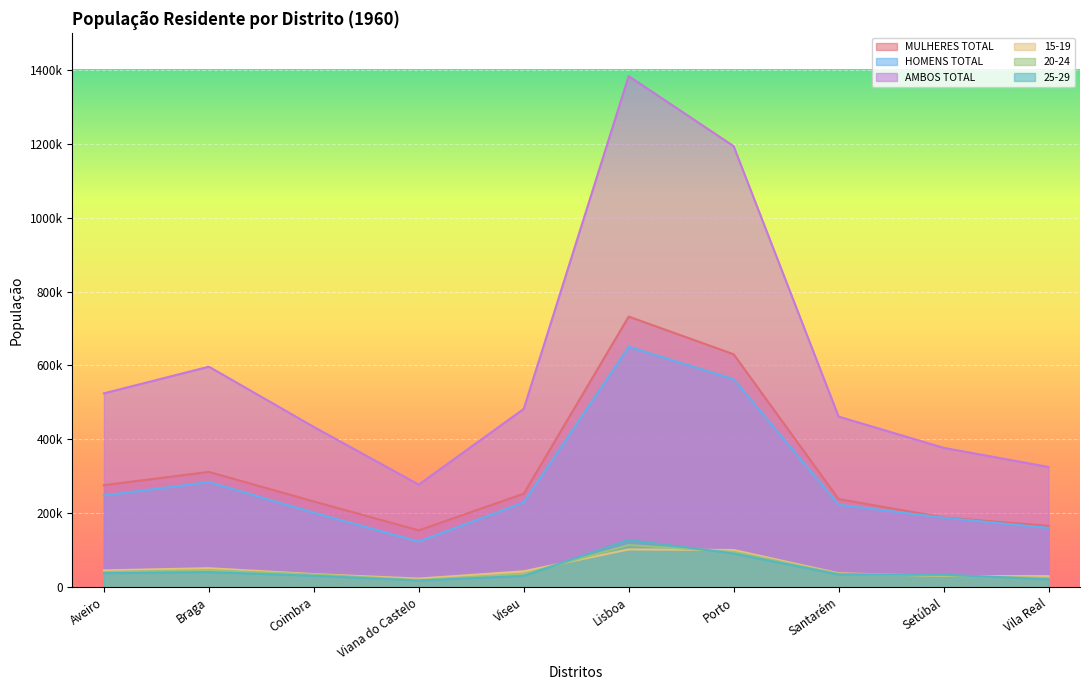

What is the label of the 1st point from the left?

Aveiro